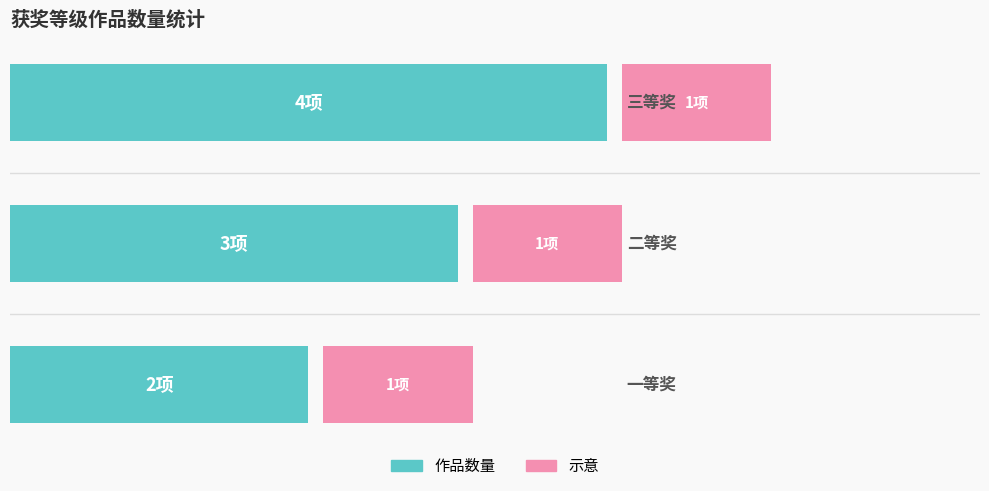

How many series are shown in this chart?

2